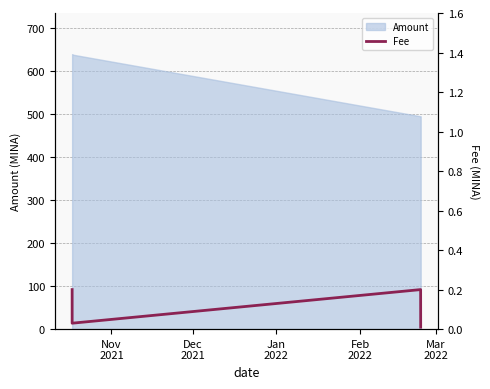

What is the maximum value for Amount?

640.0